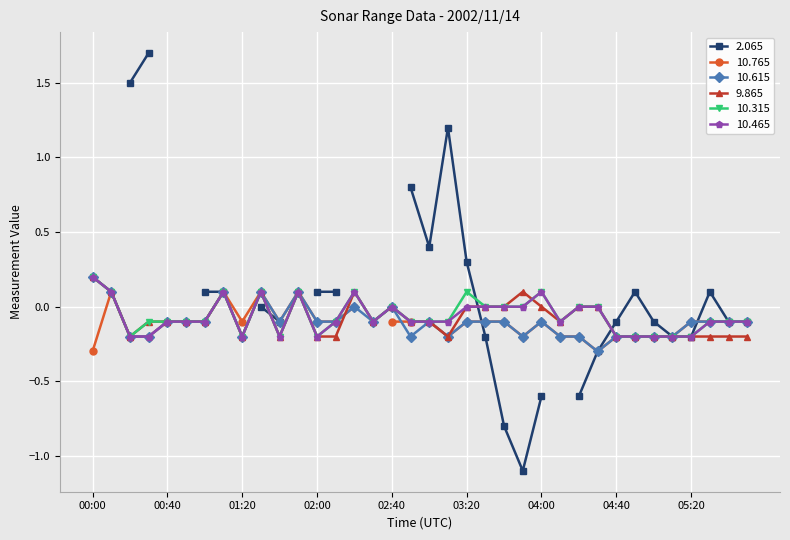

What is the value of the  10.315 point at the 36th from the left?

-0.1